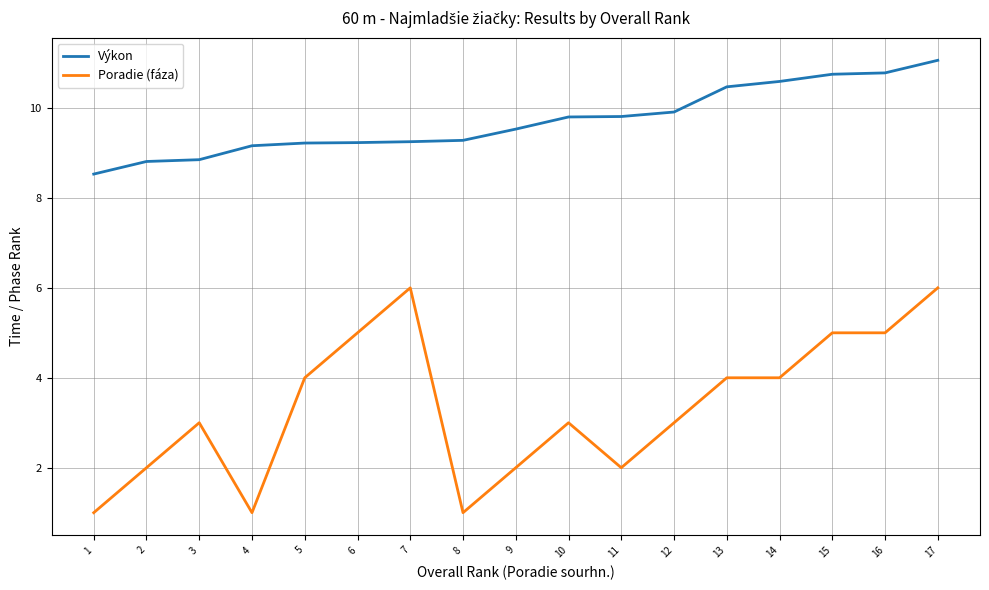

Rank the series at 12 from lowest to highest value.

Poradie (fáza), Výkon